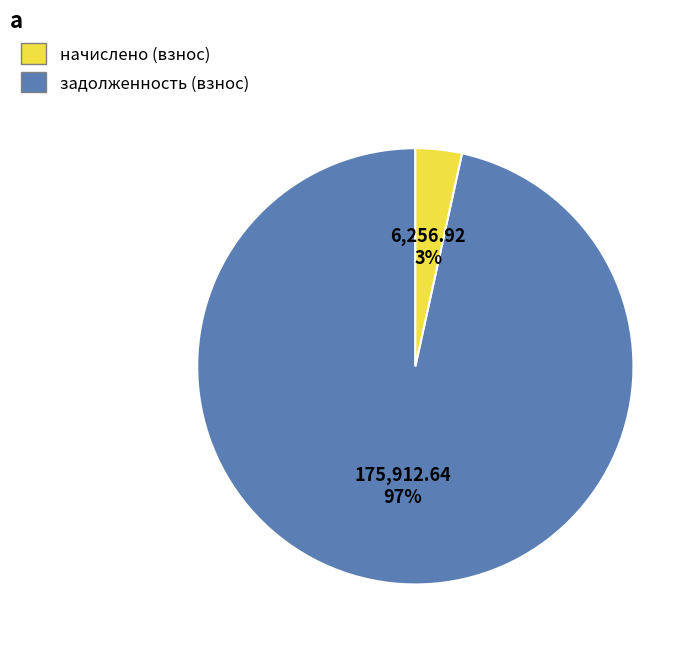

Is there any slice that represents more than half of the pie?

Yes